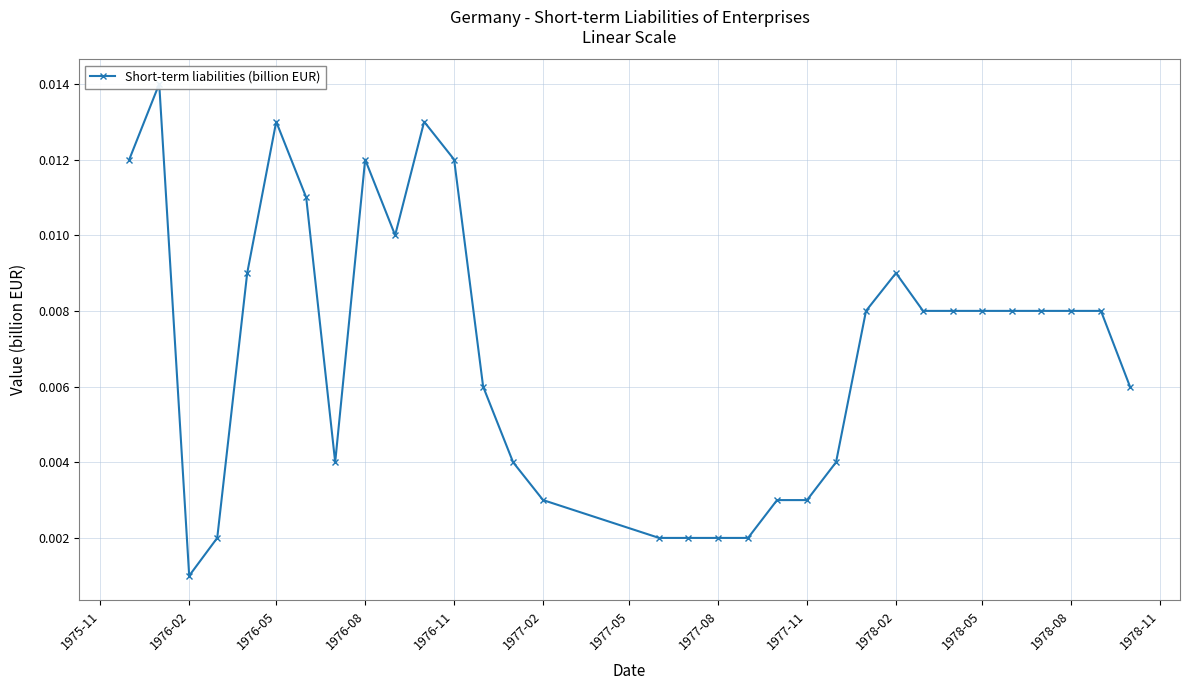

The chart shows a value of 0.0 at 1976-02. True or false?

False